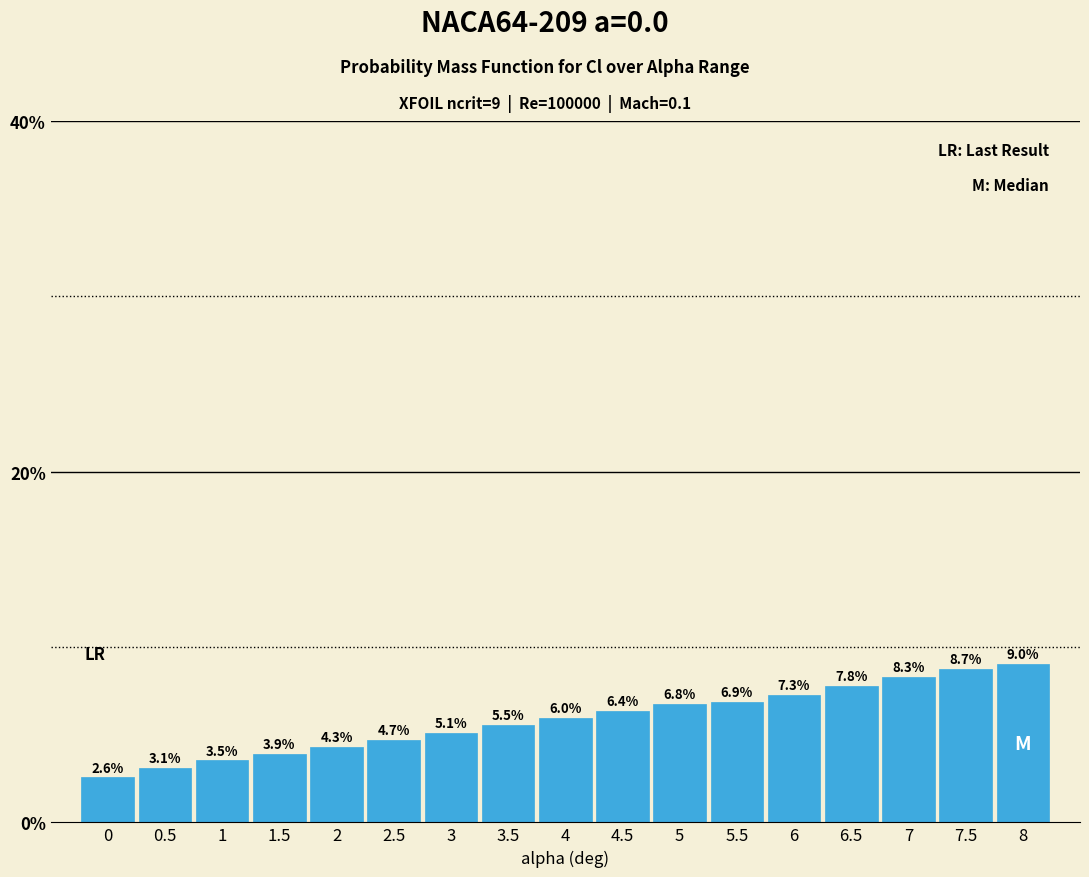

Reading left to right, what are all the values shown in this chart?

0=2.6	0.5=3.1	1=3.5	1.5=3.9	2=4.3	2.5=4.7	3=5.1	3.5=5.5	4=6.0	4.5=6.4	5=6.8	5.5=6.9	6=7.3	6.5=7.8	7=8.3	7.5=8.7	8=9.0